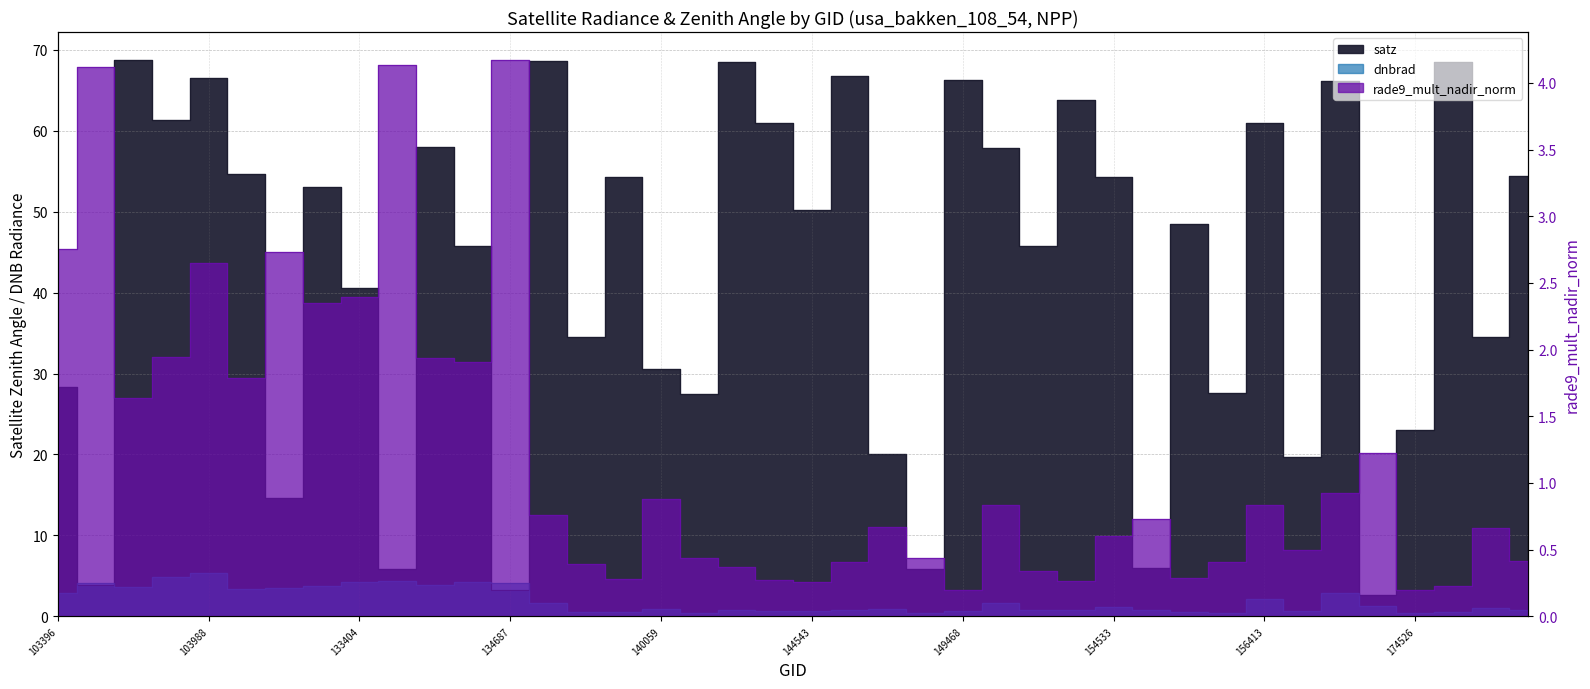

What value does the satz series have at 103760?

61.3